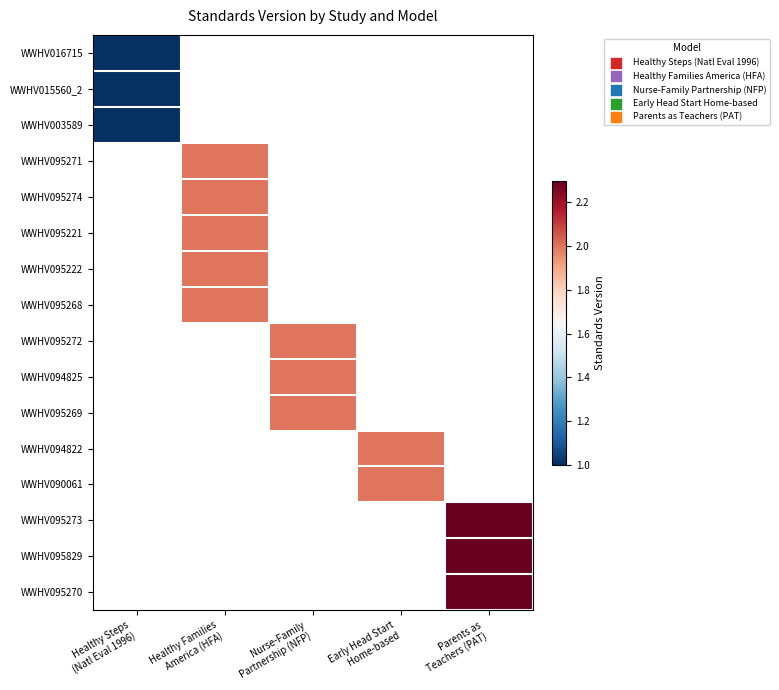

Between Early Head Start
Home-based and Nurse-Family
Partnership (NFP), which is larger?

Early Head Start
Home-based